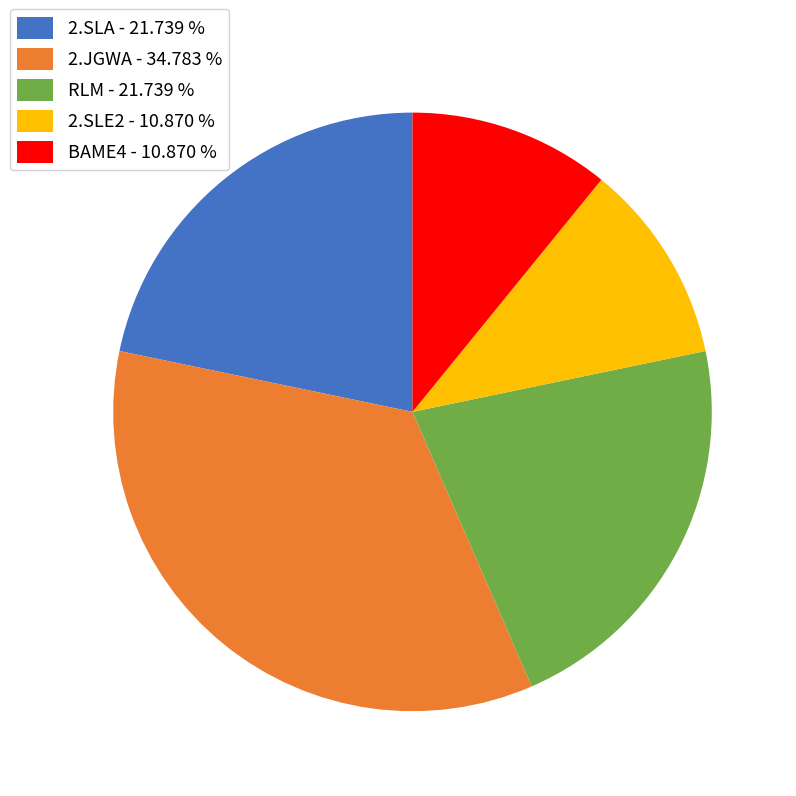

How many segments does this pie chart have?

5